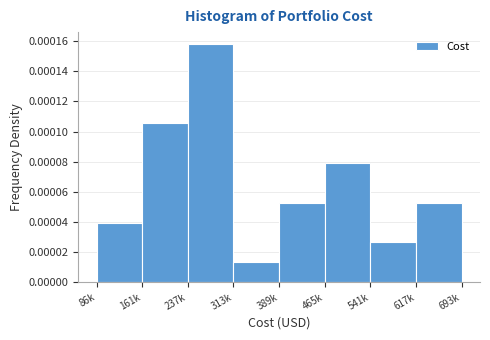

At which label is the value closest to 0?

313k